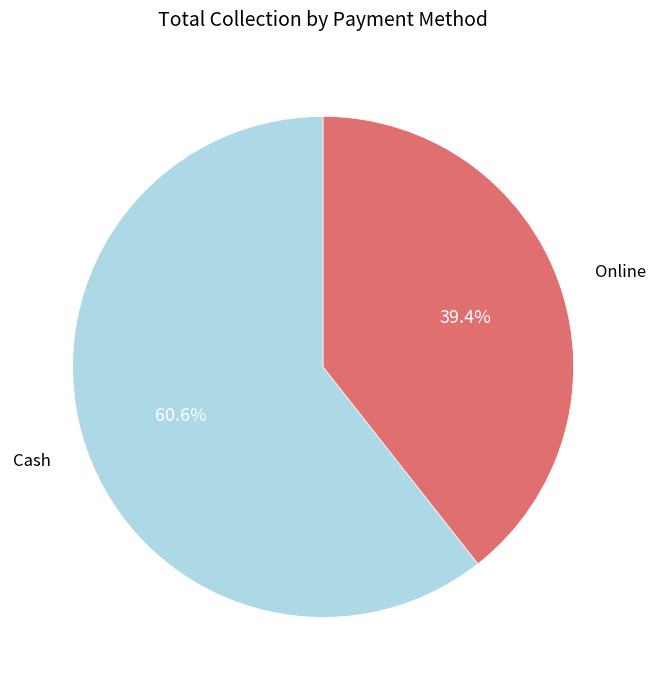

Is there any slice that represents more than half of the pie?

Yes